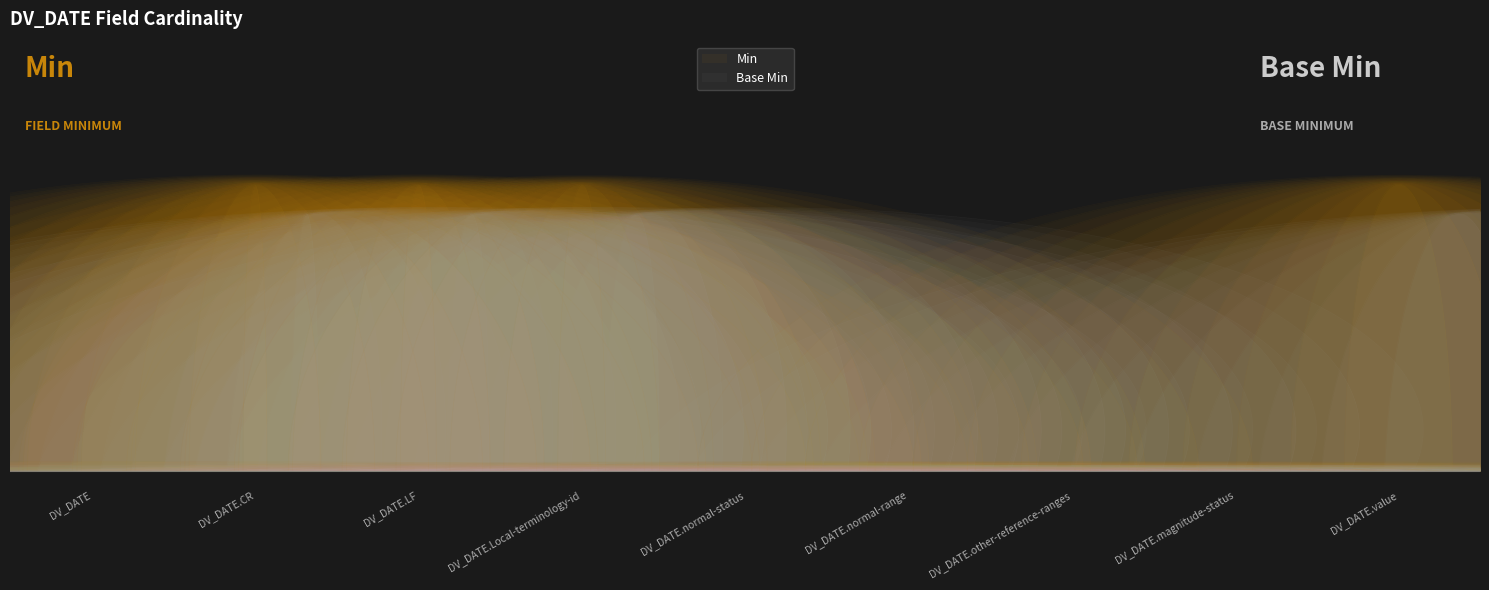

Reading right to left, extract all data points from this chart.

Min: DV_DATE.value=1	DV_DATE.magnitude-status=0	DV_DATE.other-reference-ranges=0	DV_DATE.normal-range=0	DV_DATE.normal-status=0	DV_DATE.Local-terminology-id=1	DV_DATE.LF=1	DV_DATE.CR=1	DV_DATE=0
Base Min: DV_DATE.value=1	DV_DATE.magnitude-status=0	DV_DATE.other-reference-ranges=0	DV_DATE.normal-range=0	DV_DATE.normal-status=0	DV_DATE.Local-terminology-id=1	DV_DATE.LF=1	DV_DATE.CR=1	DV_DATE=0